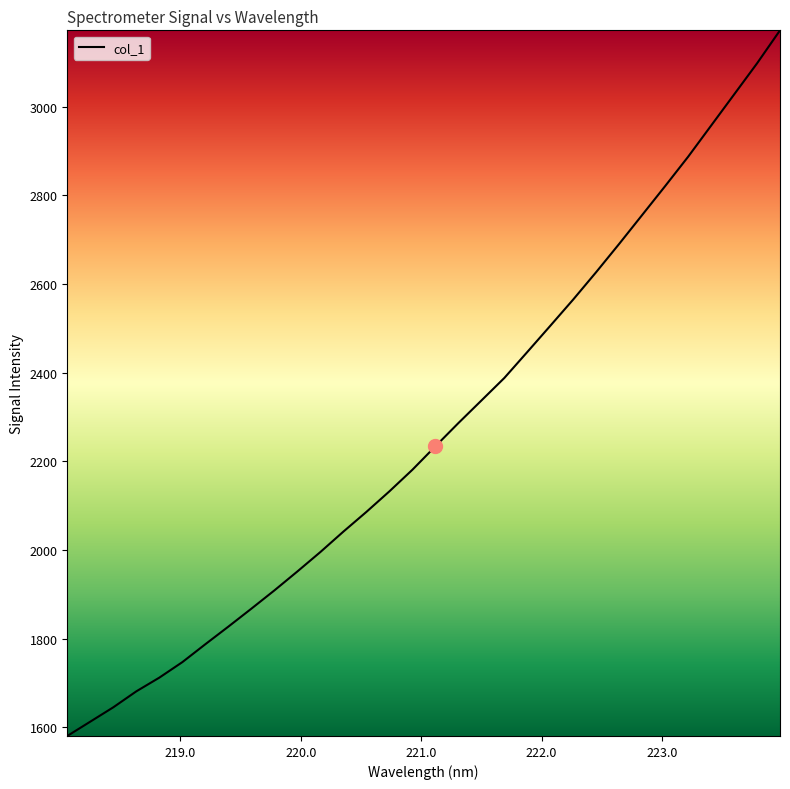

Count the number of categories in the chart.

32